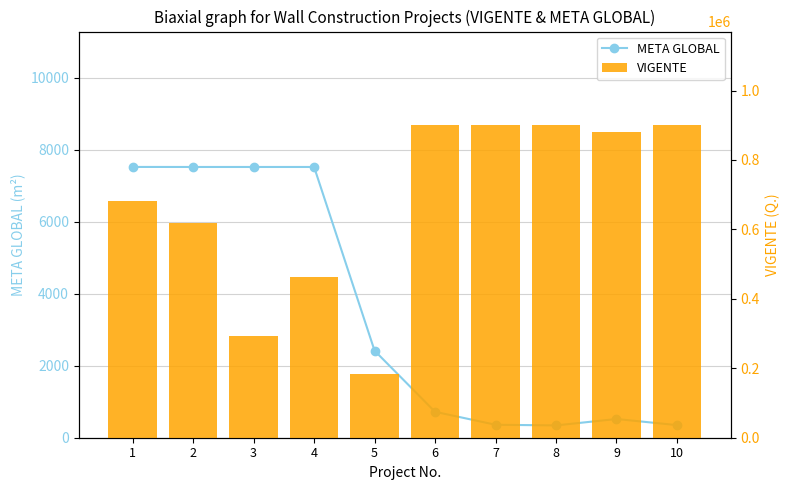

Is the value of META GLOBAL at 10 greater than the value of VIGENTE at 4?

No